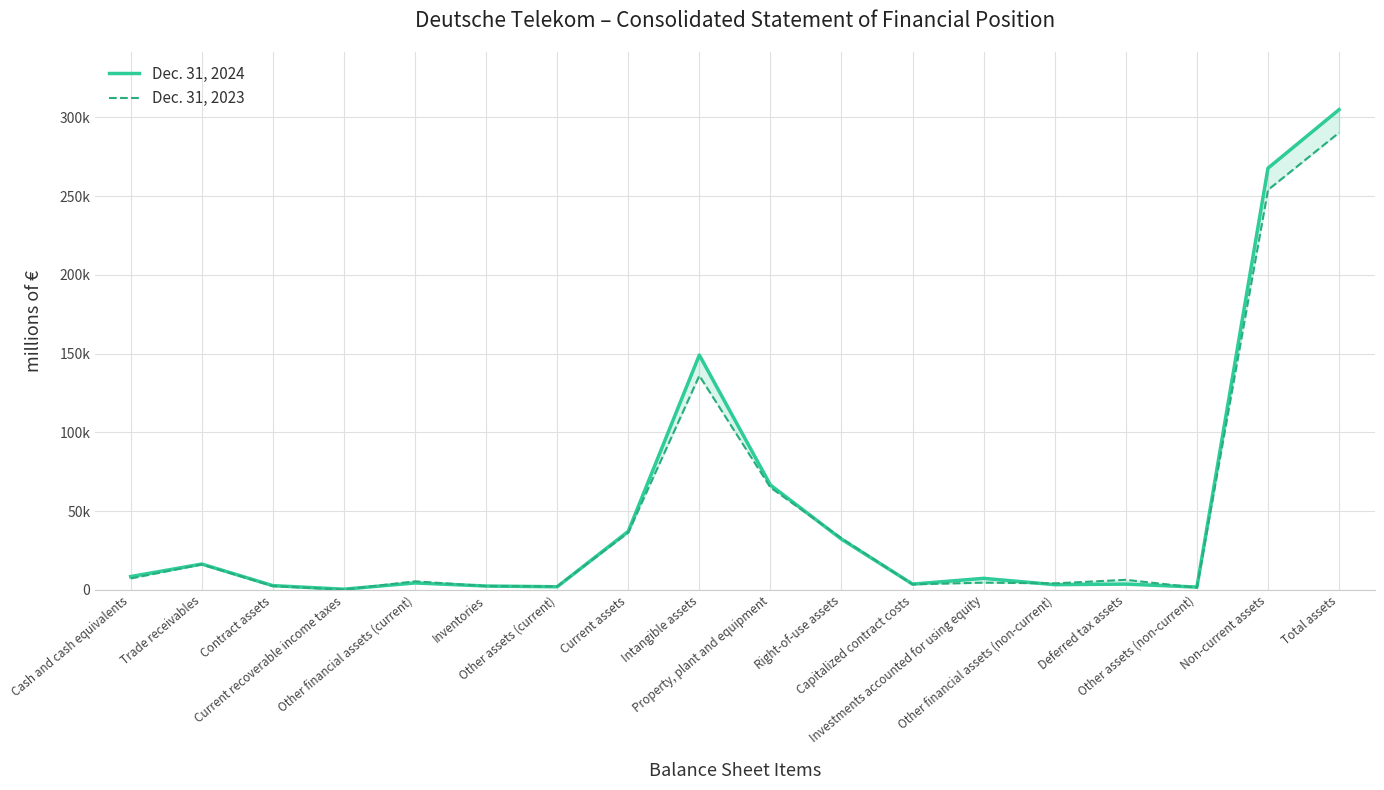

How many lines are shown in the chart?

2